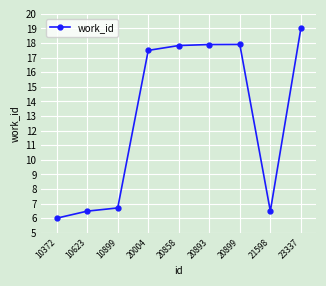

What is the sum of the values at 10899 and 23337?

25.7